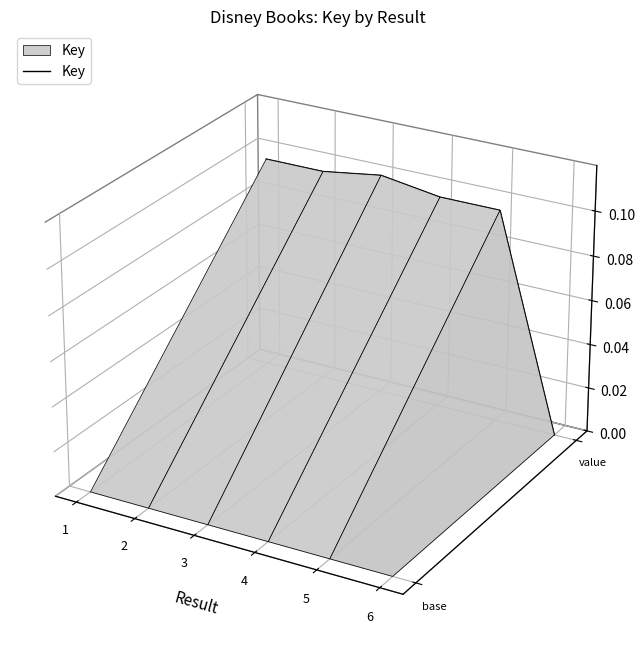

Which has a higher value, 6 or 4?

4